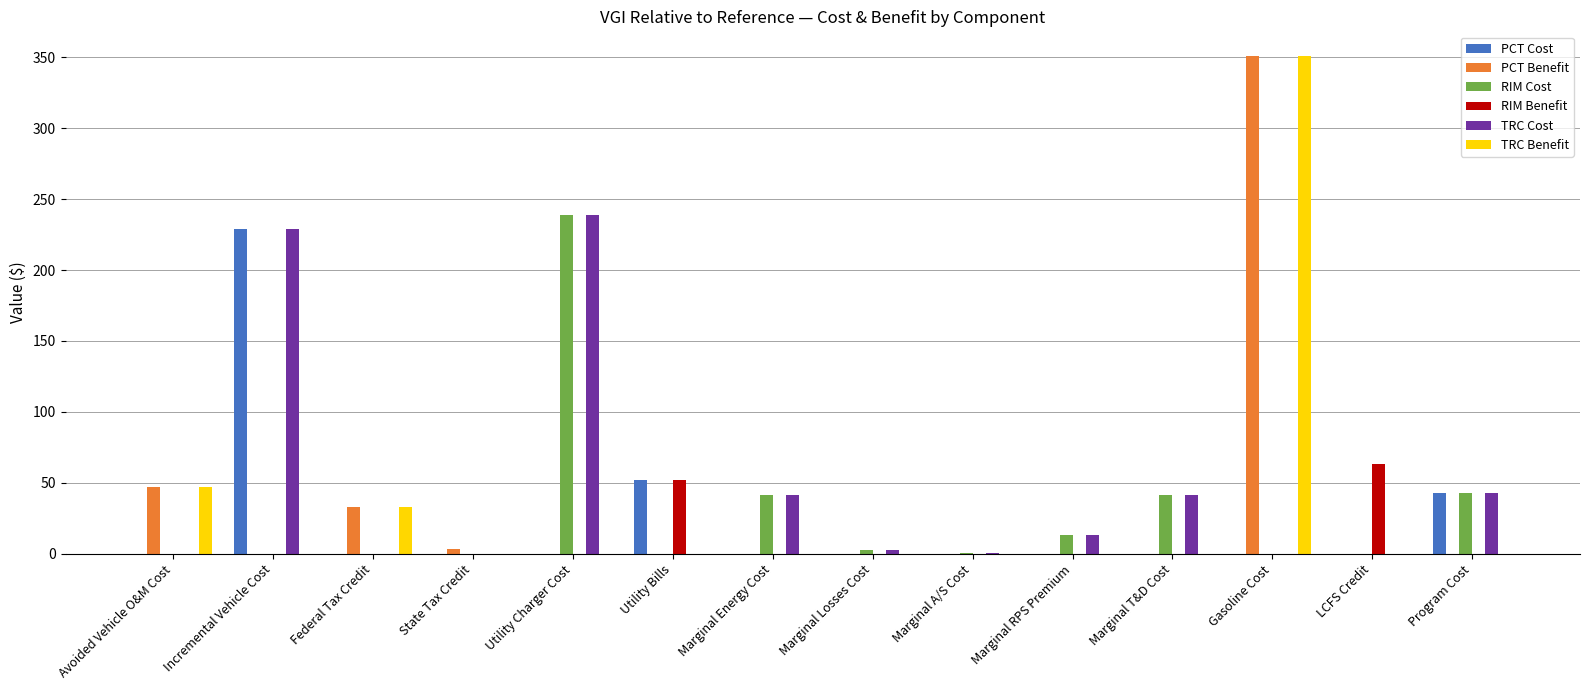

At which label is PCT Benefit closest to 175?

Avoided Vehicle O&M Cost